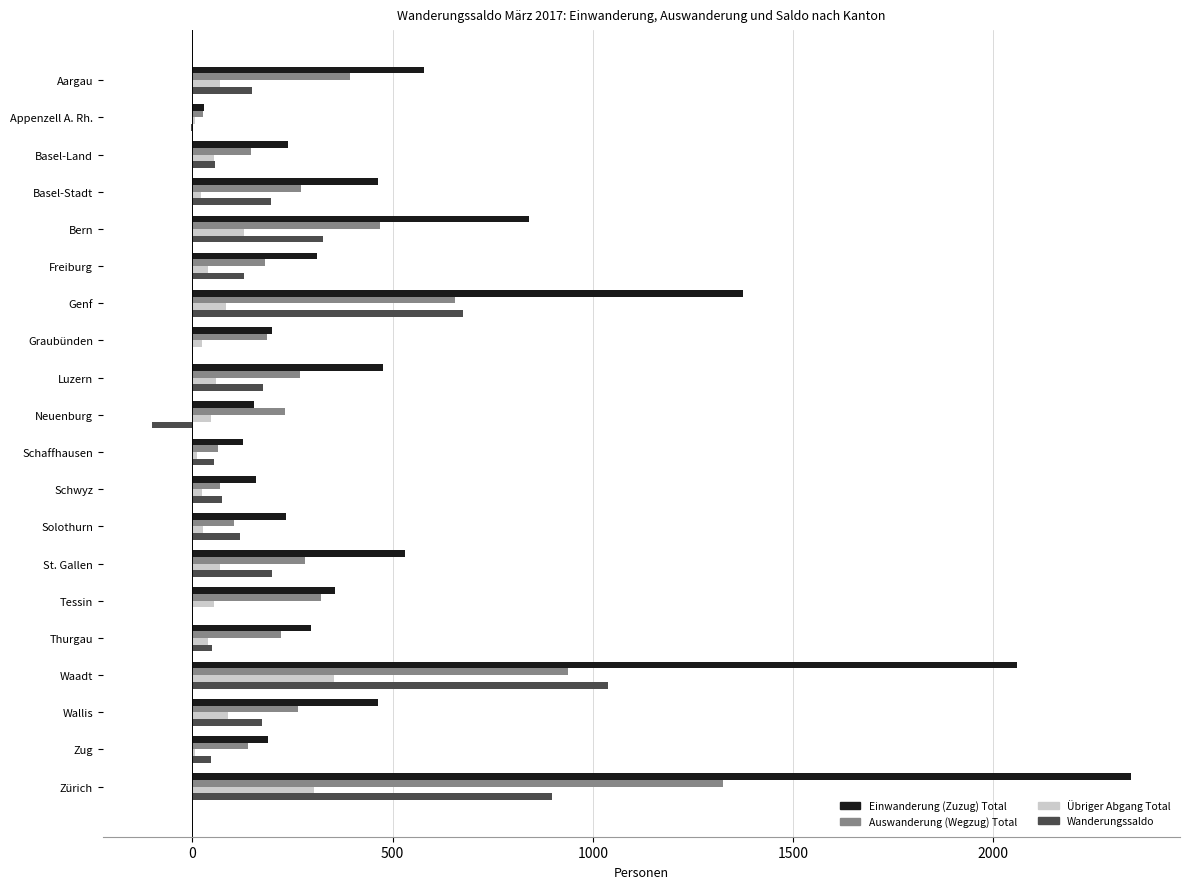

What is the approximate value of Wanderungssaldo at St. Gallen?

198